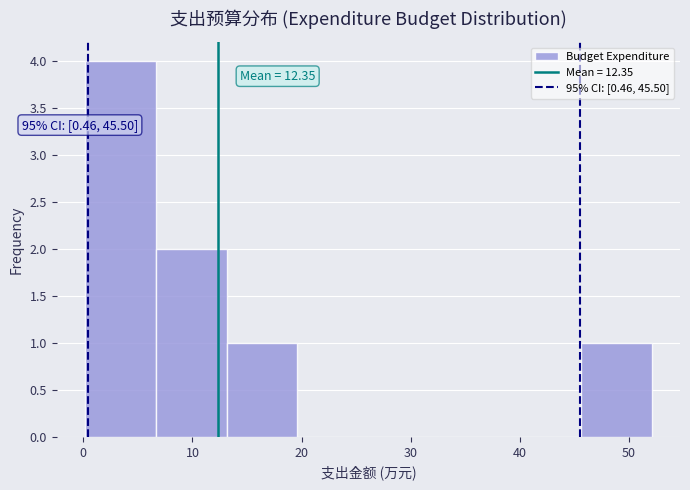

Which range on the x-axis has the tallest bar?

0 to 7